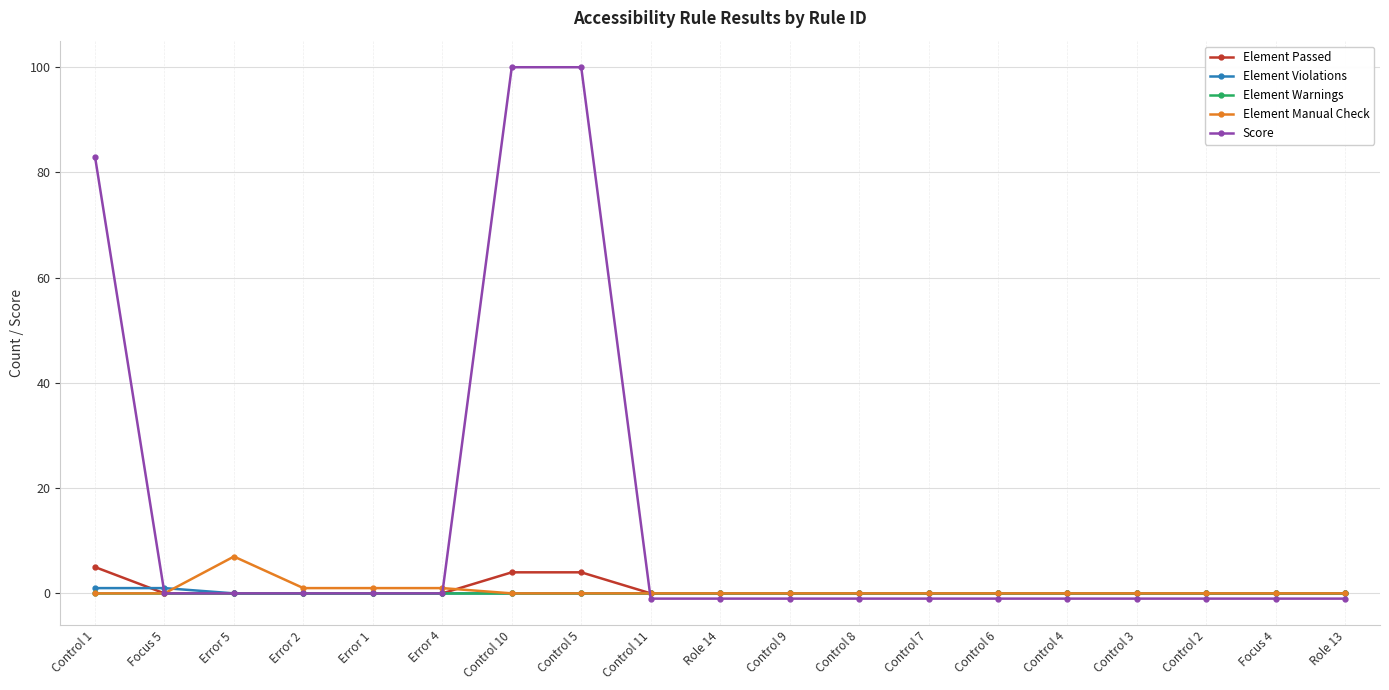

What is the maximum value shown in the chart?

100